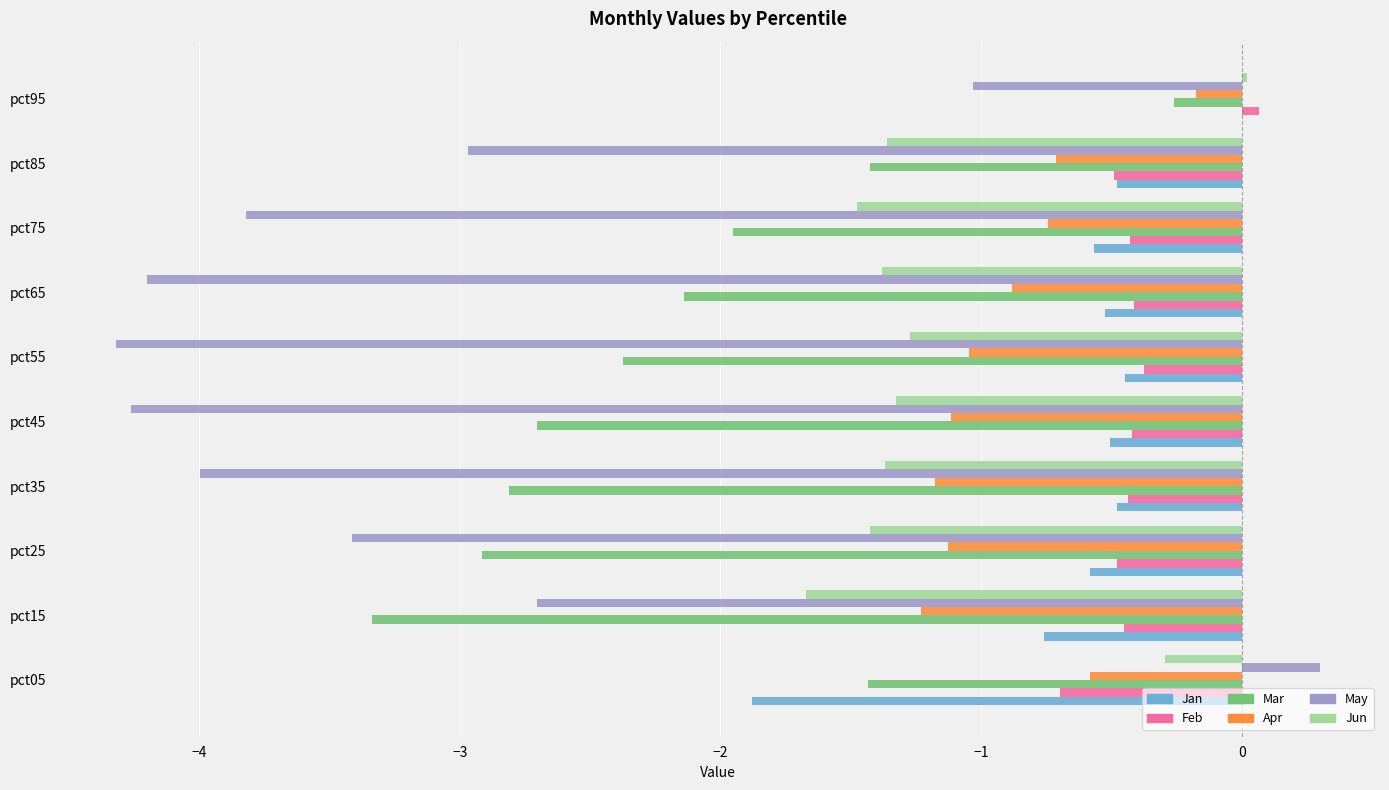

Is the value of Mar at pct05 greater than the value of Jan at pct45?

No